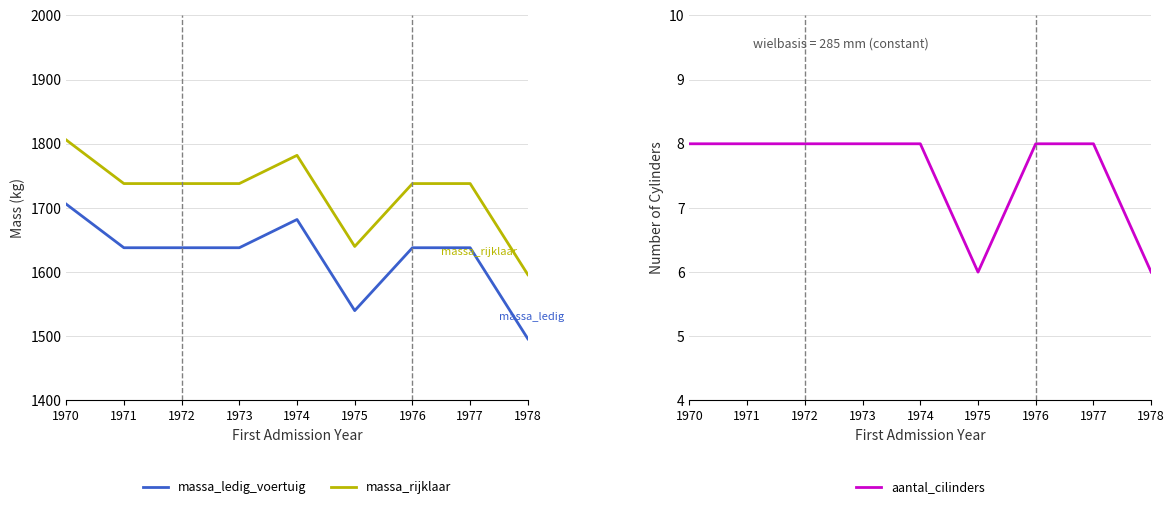

At how many categories does at least one series exceed 1655?

7